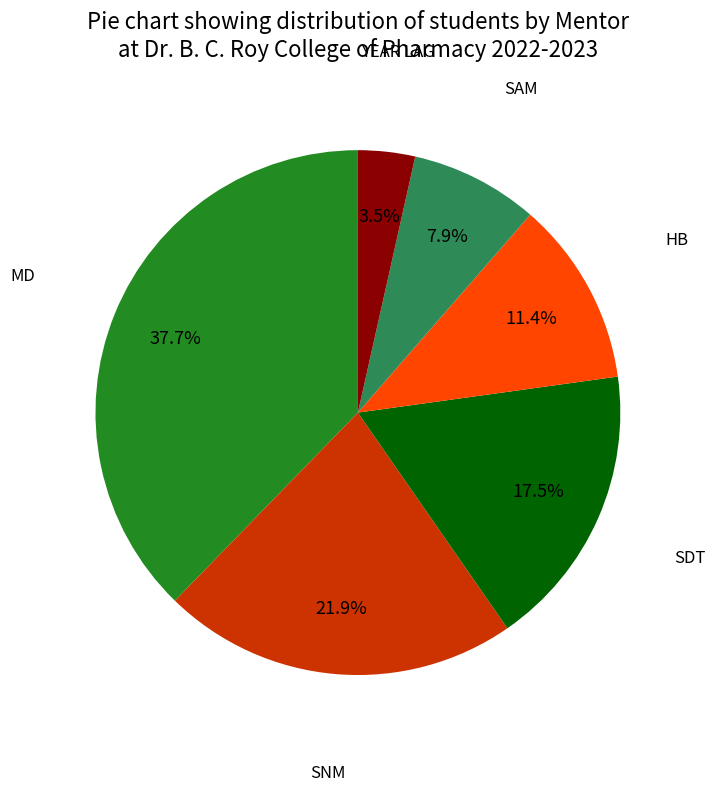

To the nearest percent, what is the average slice percentage?

17%